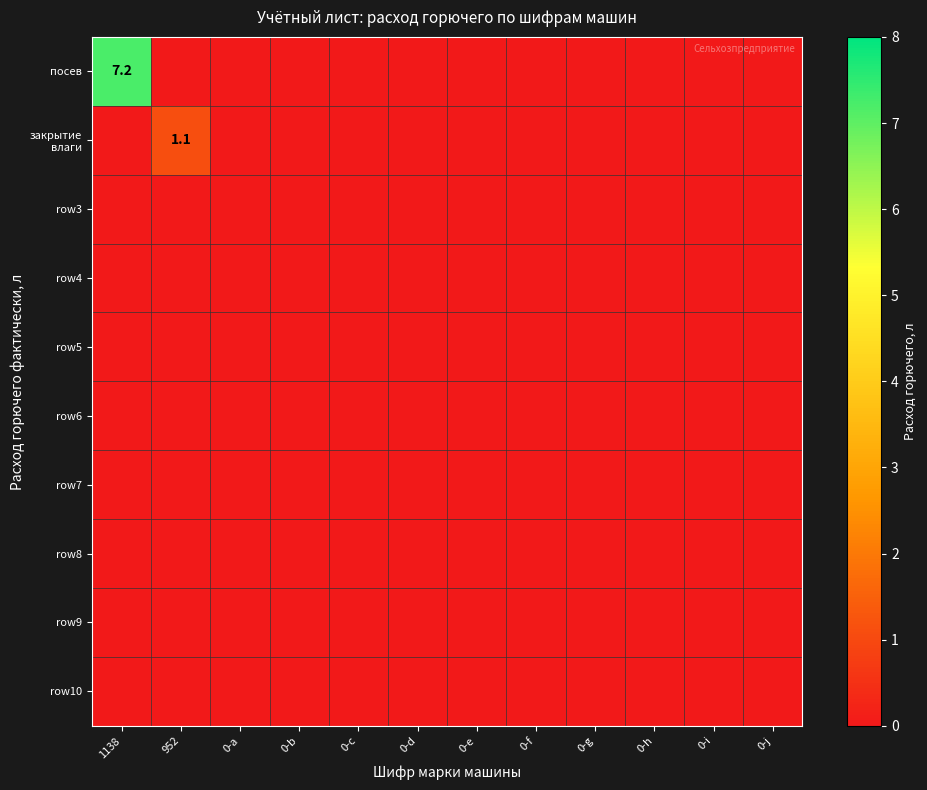

Which category has the lowest value in the row8 series?

1138